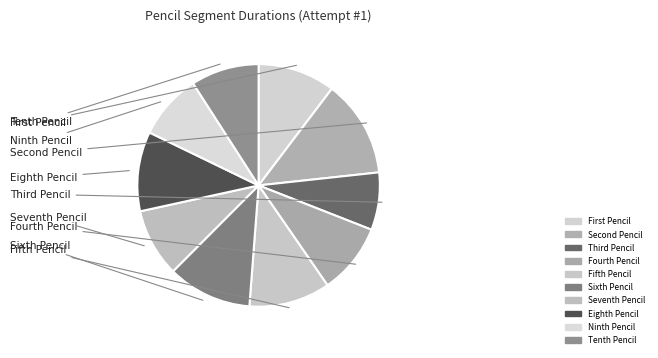

What percentage is NOT represented by Tenth Pencil?

90.9%